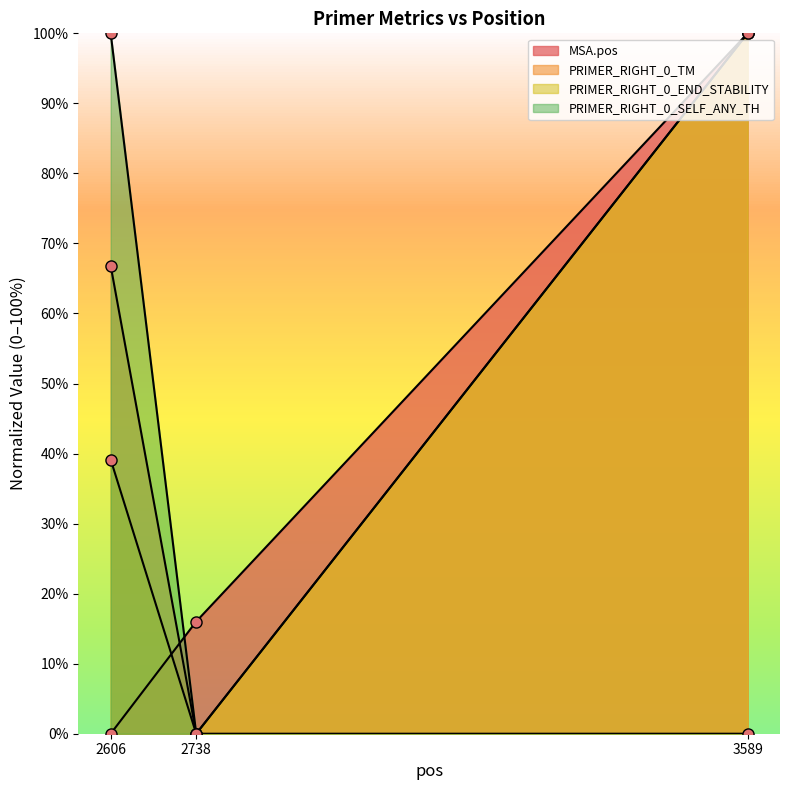

How many positive values does the MSA.pos series have?

2